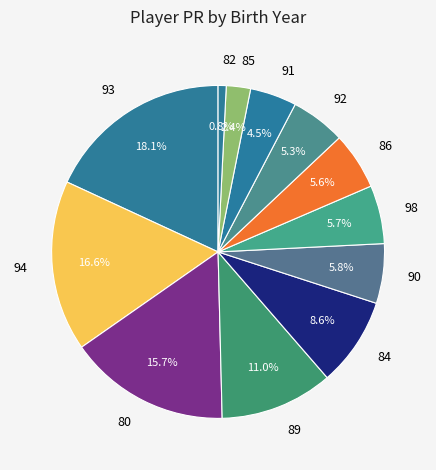

What is the smallest slice in the pie chart?

82